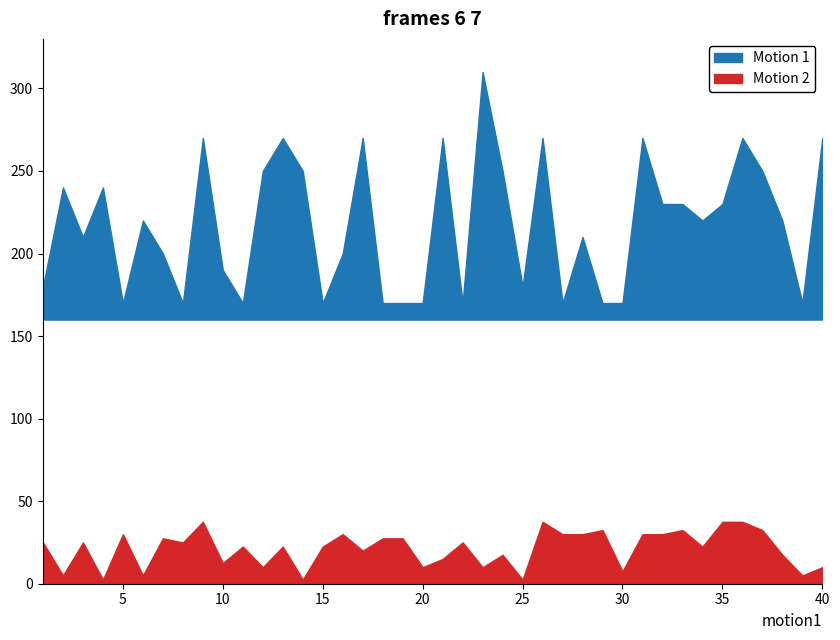

What are all the series names shown in the legend?

Motion 1, Motion 2